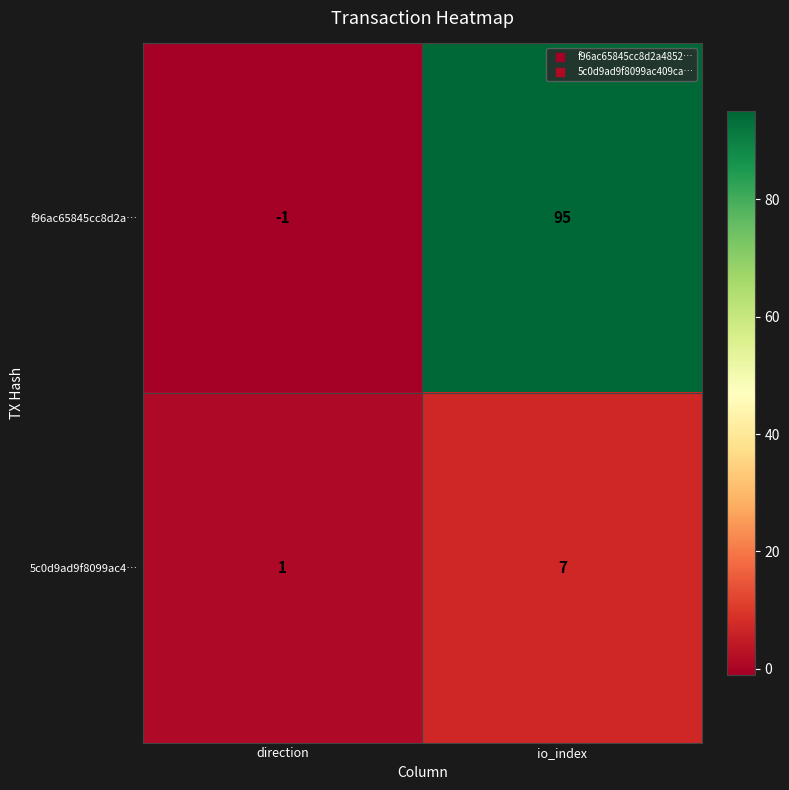

The value of 5c0d9ad9f8099ac4… at io_index is 4. True or false?

False